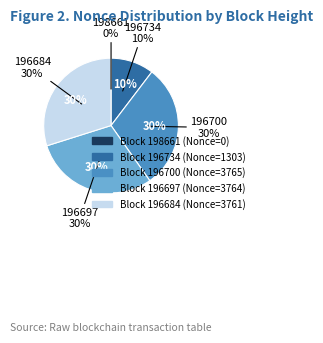

To the nearest percent, what is the combined percentage of 198661 and 196697?

30%